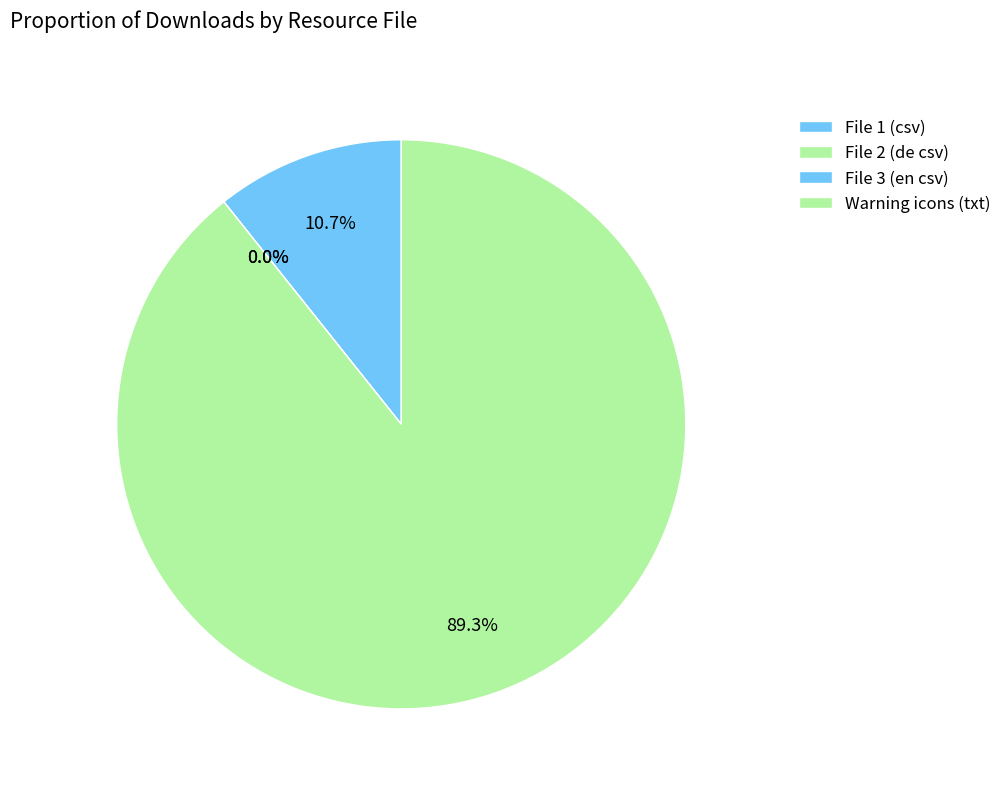

Count the number of slices in the pie.

4